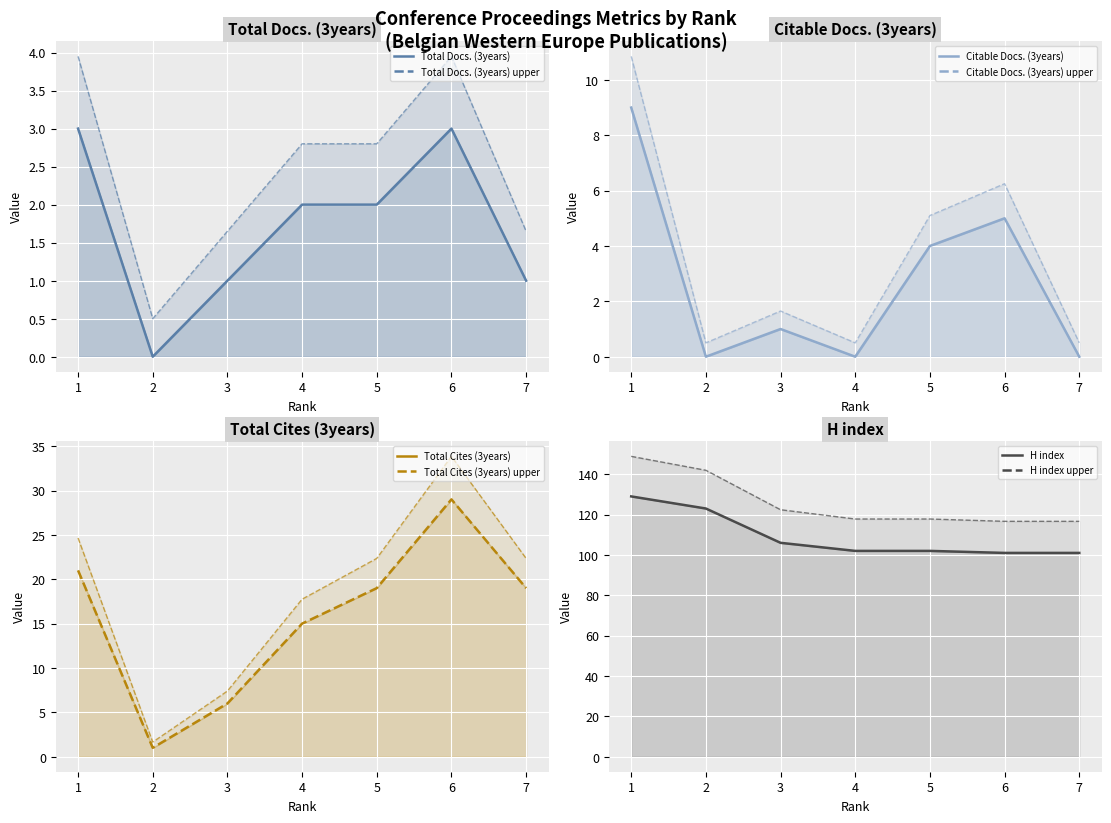

What is the minimum value for Total Cites (3years) (mean)?

1